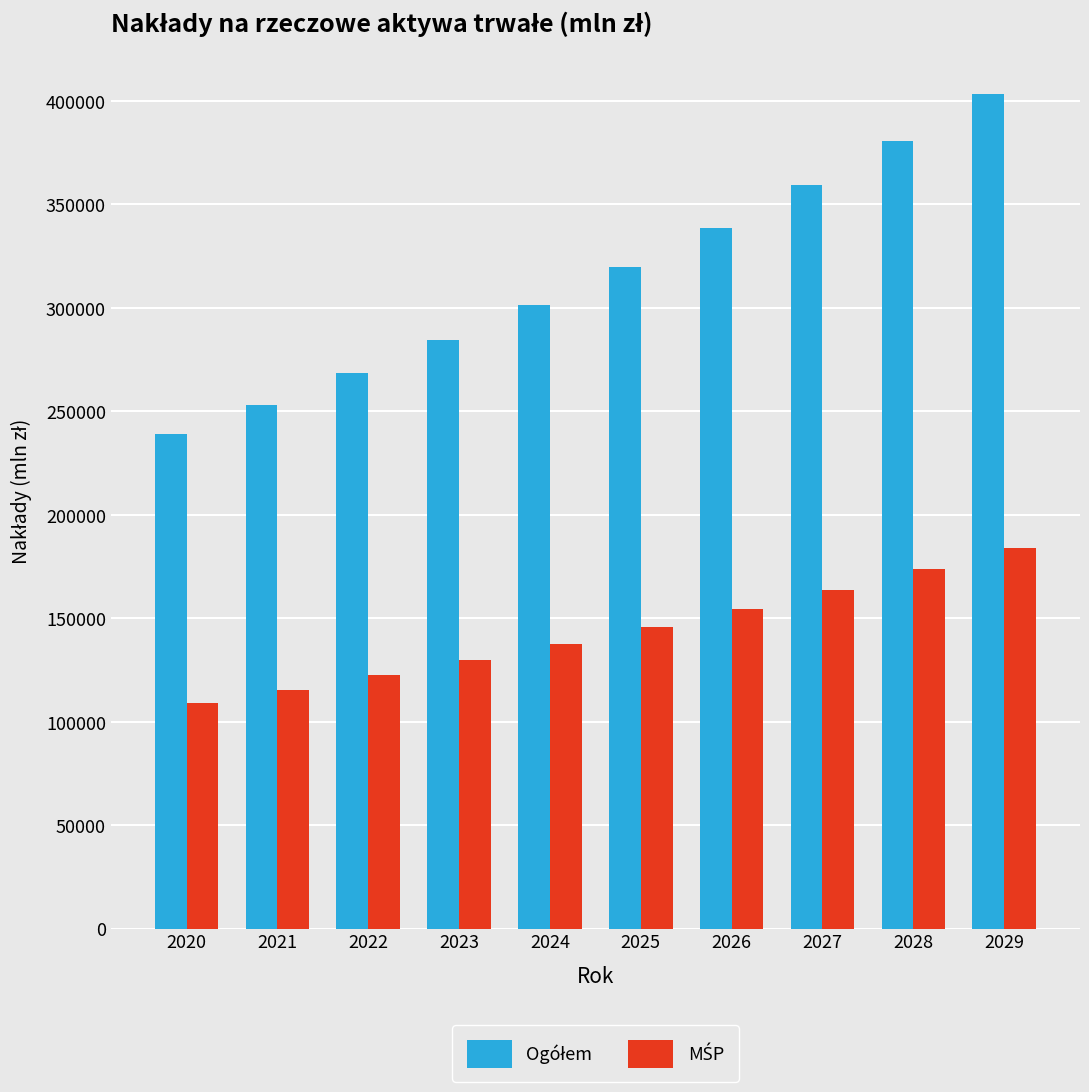

What is the maximum value shown in the chart?

403521.2